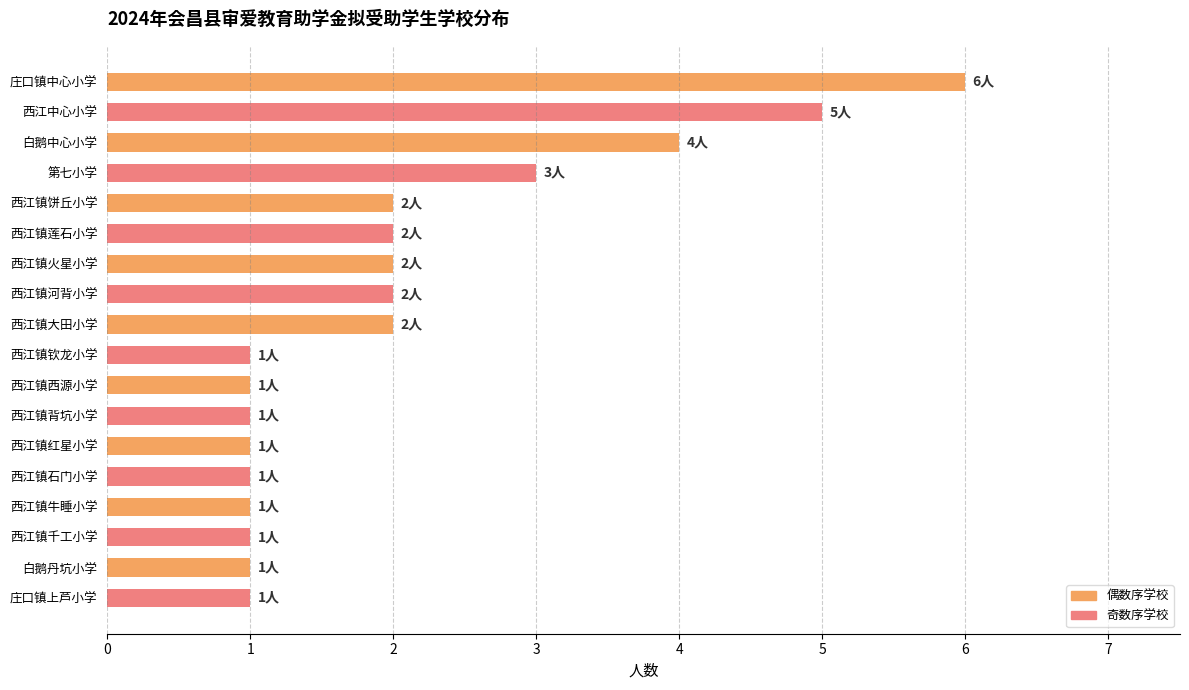

Reading bottom to top, transcribe all the data shown in this chart.

庄口镇上芦小学=1	白鹅丹坑小学=1	西江镇千工小学=1	西江镇牛睡小学=1	西江镇石门小学=1	西江镇红星小学=1	西江镇背坑小学=1	西江镇西源小学=1	西江镇钦龙小学=1	西江镇大田小学=2	西江镇河背小学=2	西江镇火星小学=2	西江镇莲石小学=2	西江镇饼丘小学=2	第七小学=3	白鹅中心小学=4	西江中心小学=5	庄口镇中心小学=6